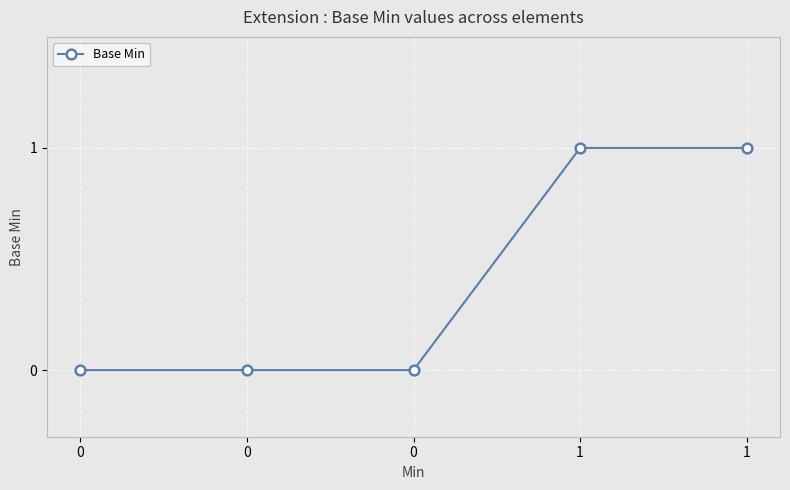

Which label corresponds to the largest value in the chart?

1